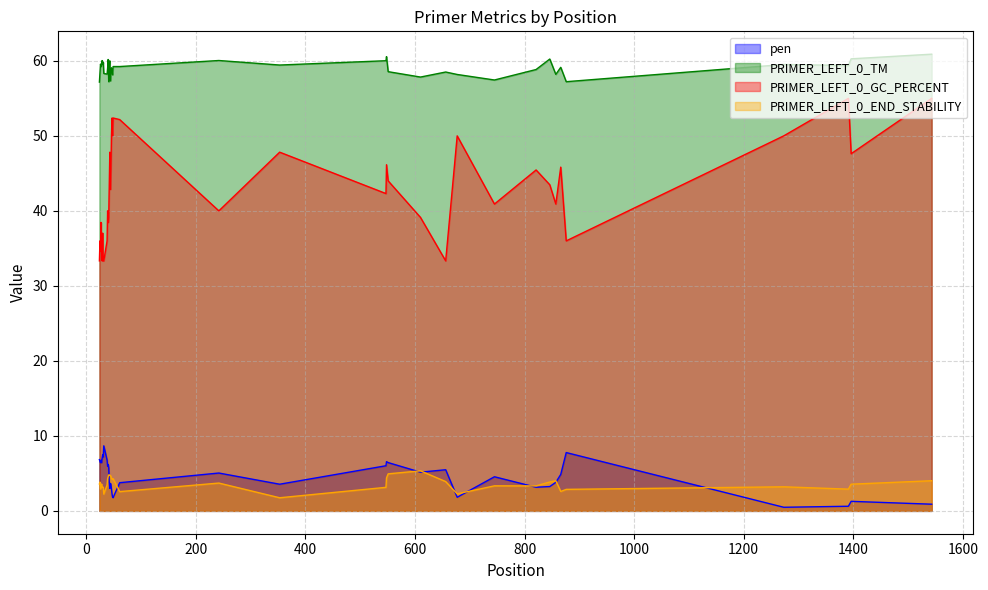

What is the difference between the second highest and minimum values in the PRIMER_LEFT_0_TM series?

3.4